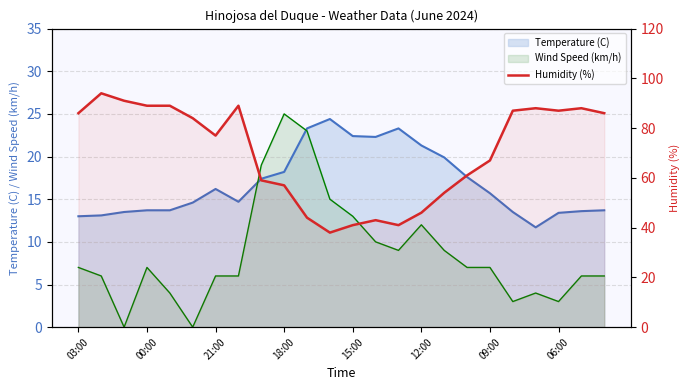

True or false: the data shows 45 at 06:00.

False